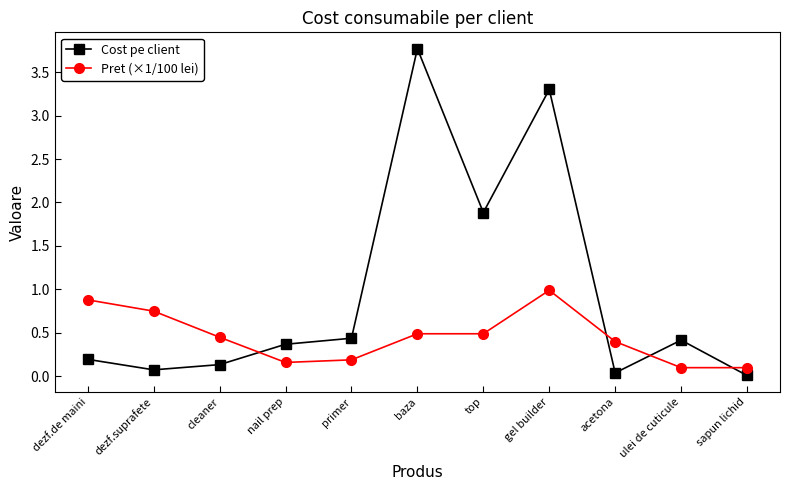

What position from the right is gel builder?

4